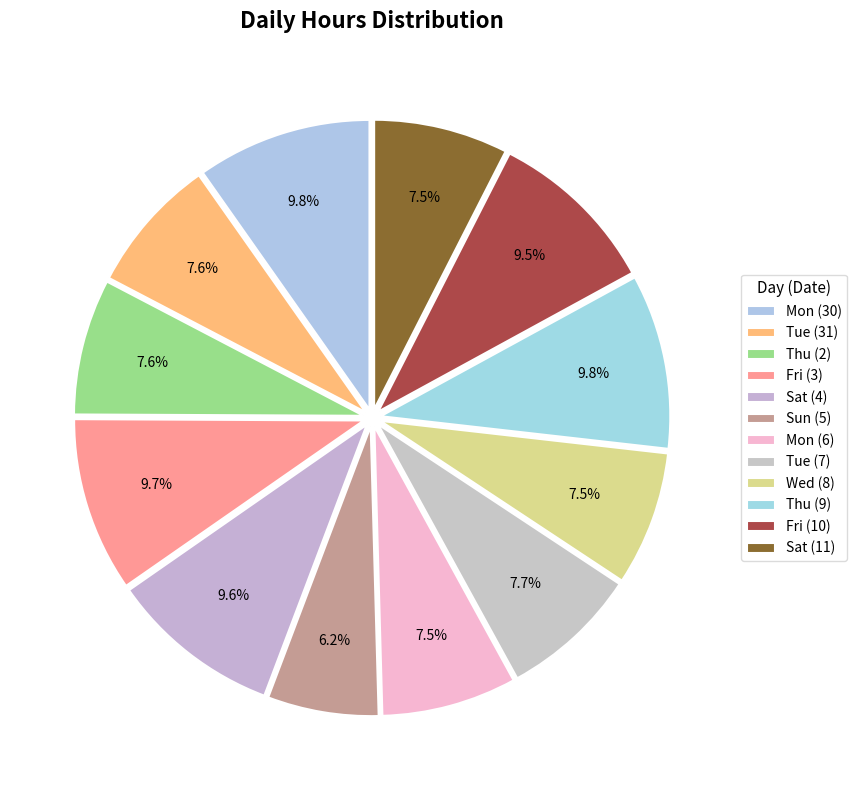

How many slices are in this pie chart?

12